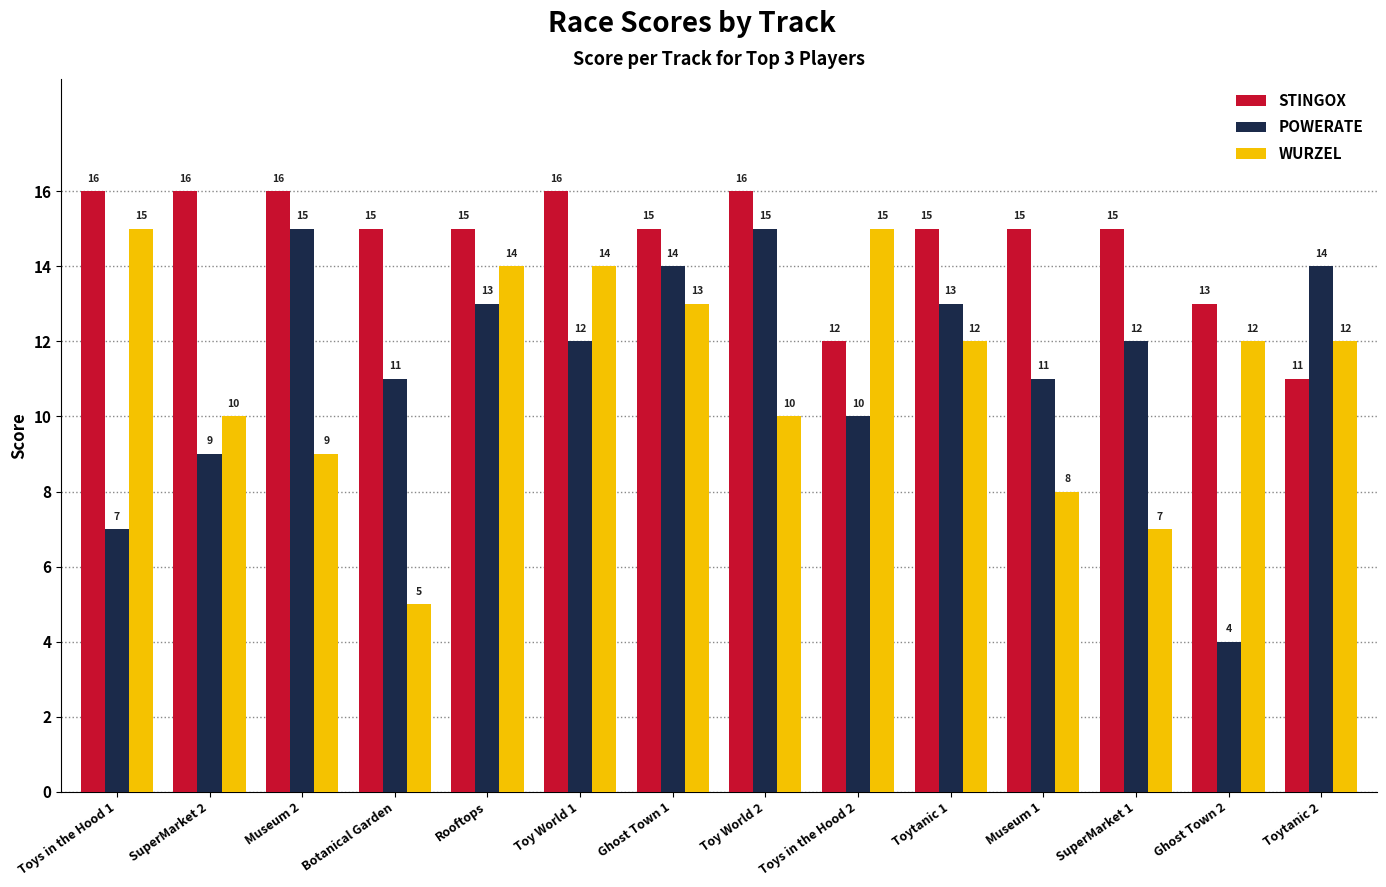

The STINGOX series shows 16 at SuperMarket 2. True or false?

True